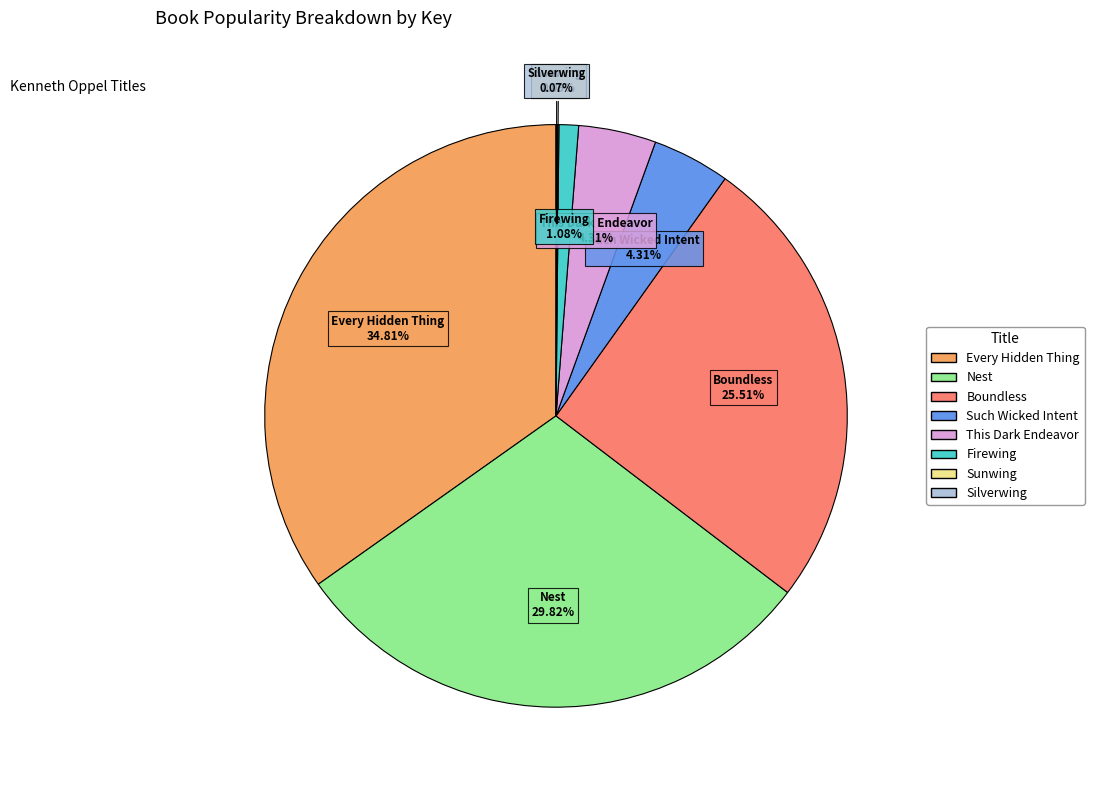

Between Nest and Firewing, which is larger?

Nest